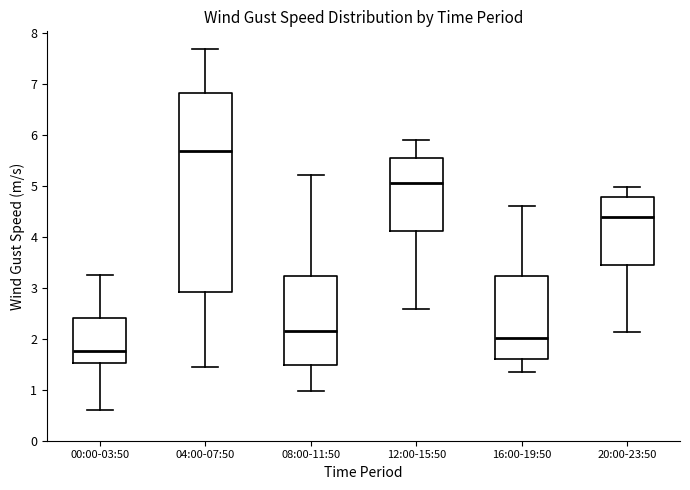

Which box is the tallest, from its lower edge to its upper edge?

04:00-07:50